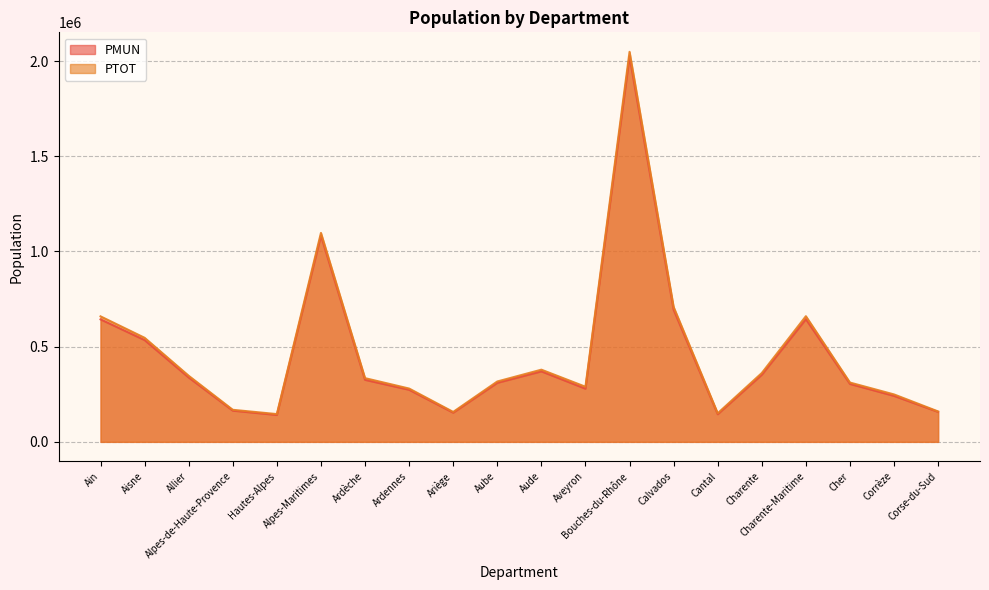

Which category has the highest value across all series?

Bouches-du-Rhône